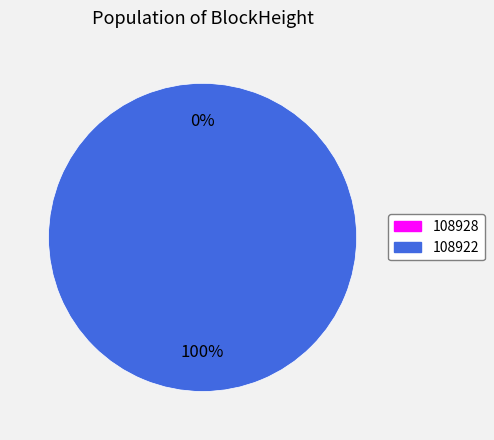

Which slice is the largest?

108922